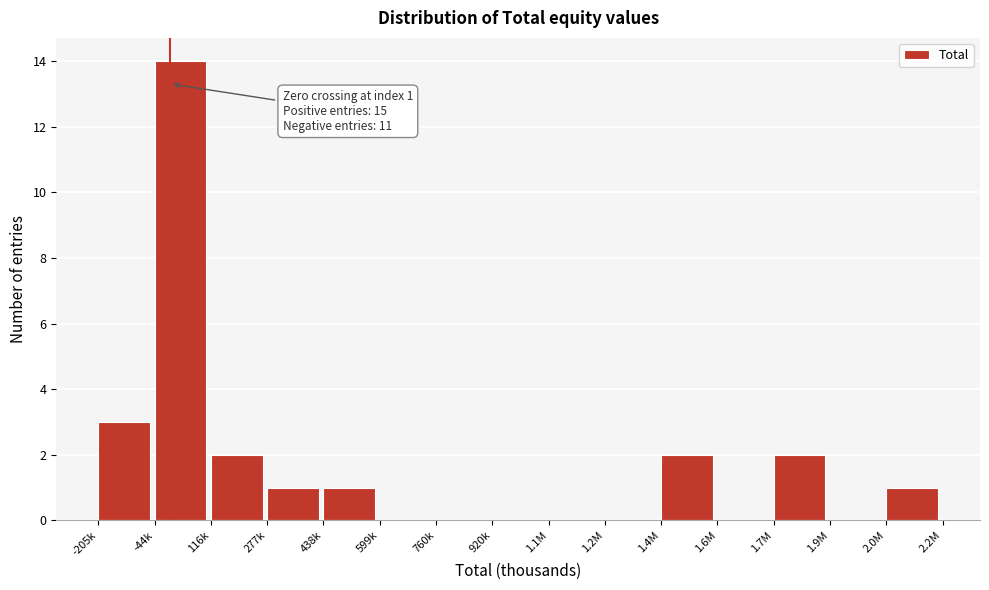

Reading left to right, what are all the values shown in this chart?

-205k=3	-44k=14	116k=2	277k=1	438k=1	599k=0	760k=0	920k=0	1.1M=0	1.2M=0	1.4M=2	1.6M=0	1.7M=2	1.9M=0	2.0M=1